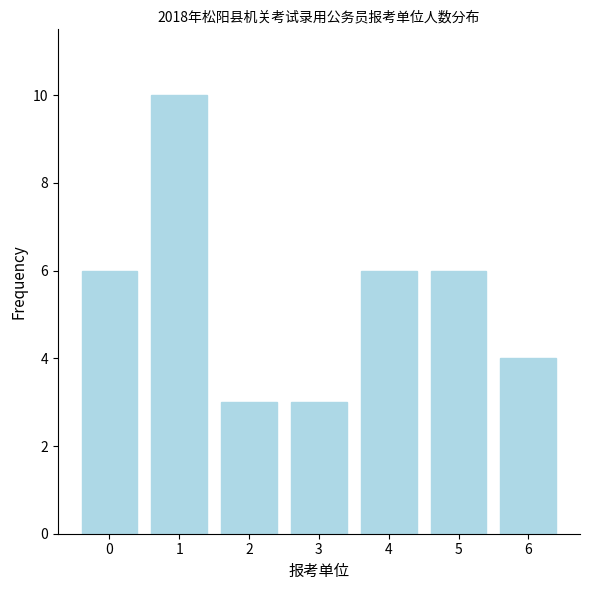

What is the change in value from 1 to 3?

-7